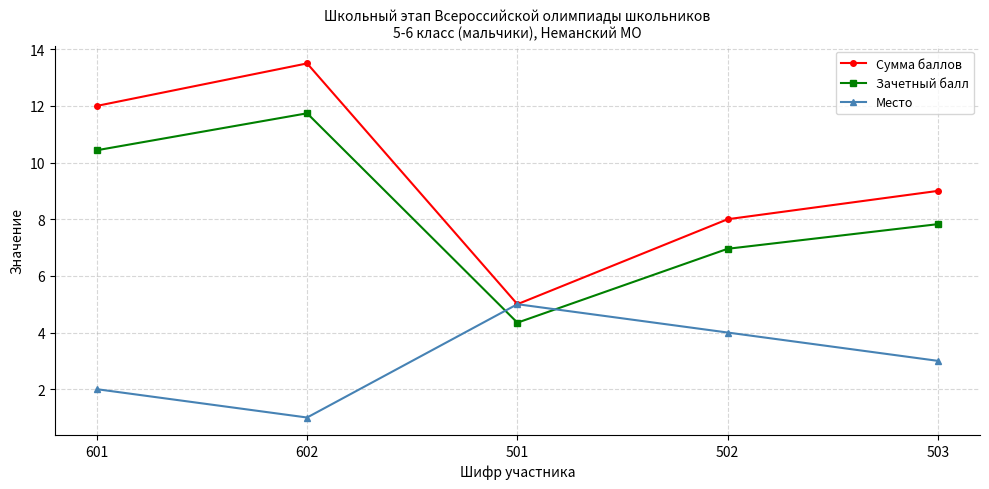

What is the difference between the maximum and minimum values in the Место series?

4.0